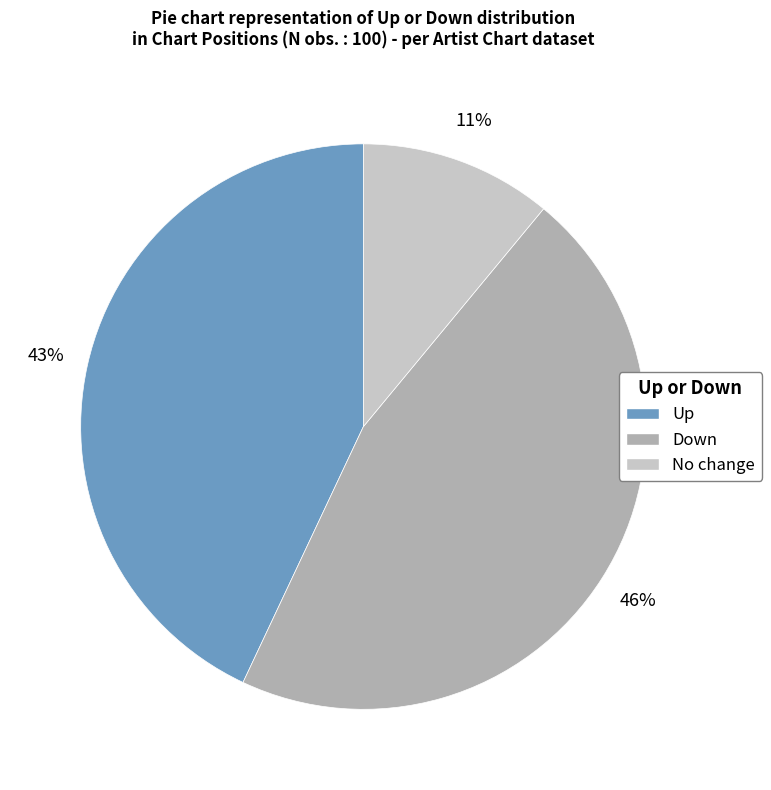

To the nearest percent, what is the average slice percentage?

33%